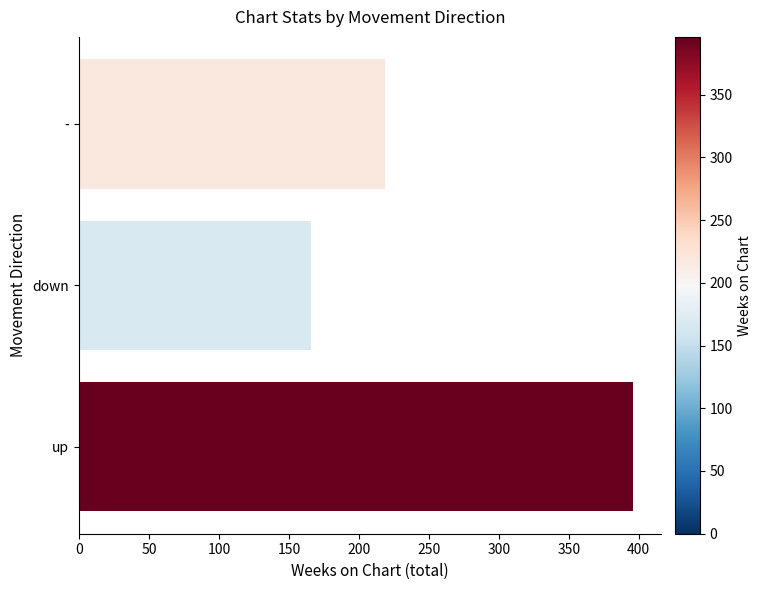

List the labels in order of value, largest first.

up, -, down